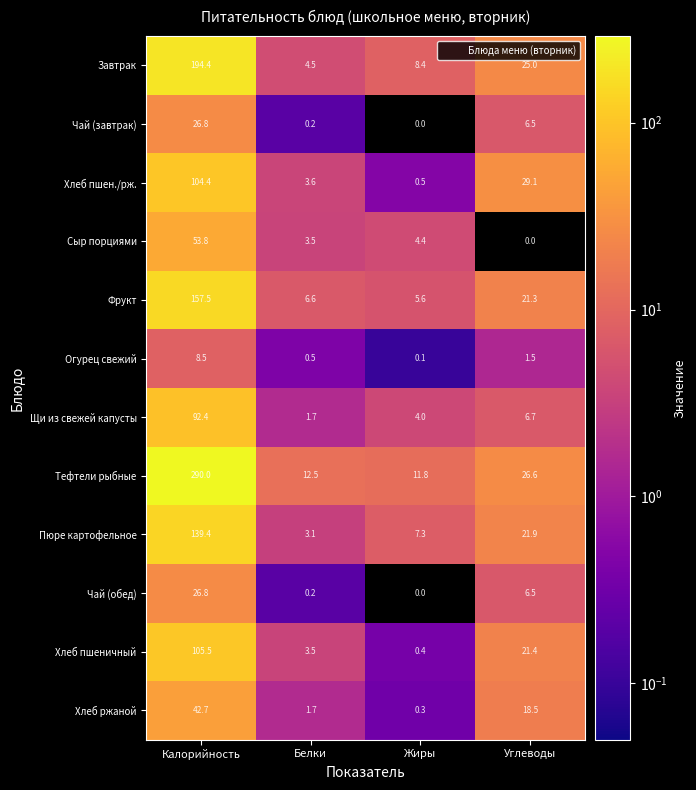

How many values in the Завтрак series are below 25?

2